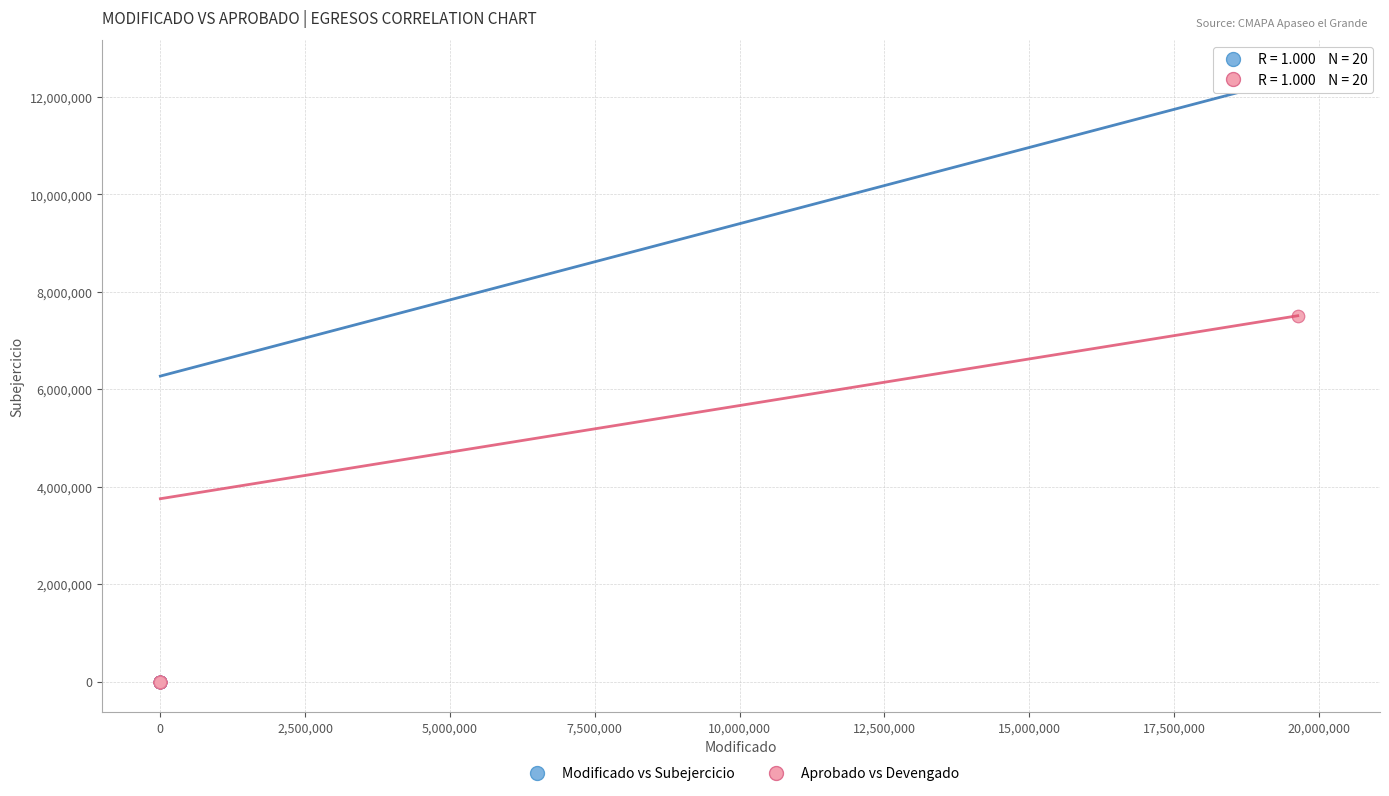

What are all the series names shown in the legend?

Modificado vs Subejercicio, Aprobado vs Devengado